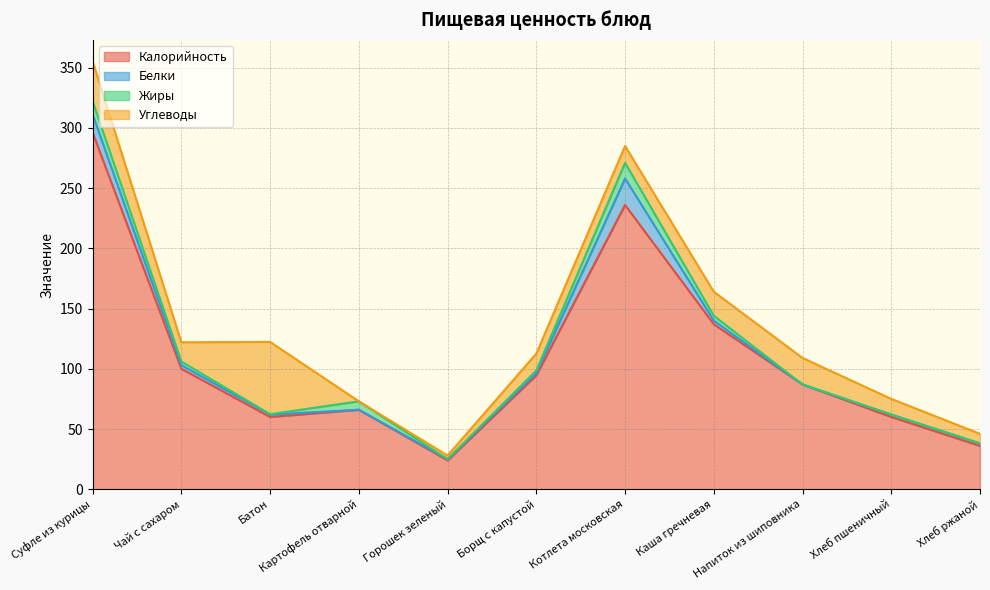

Does the chart display data point markers on the line(s)?

No